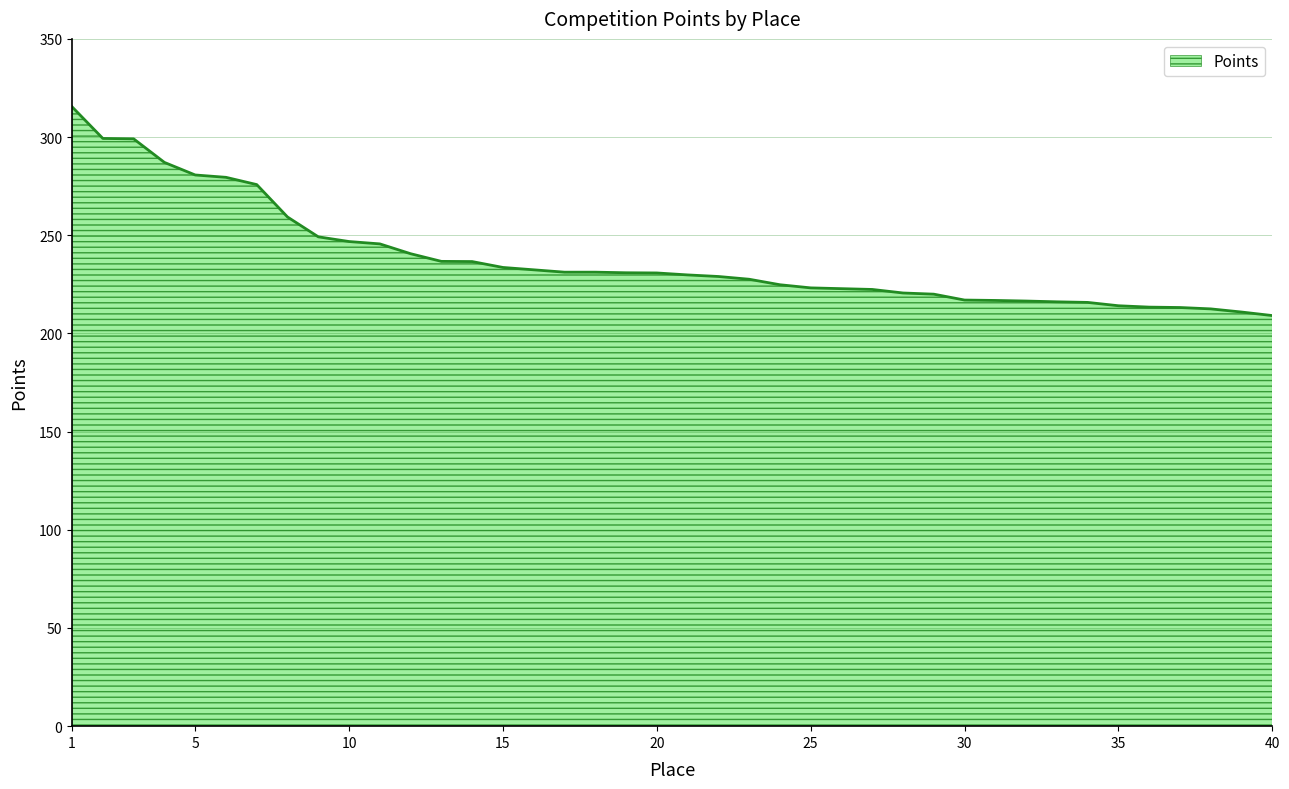

What is the smallest value displayed?

209.1